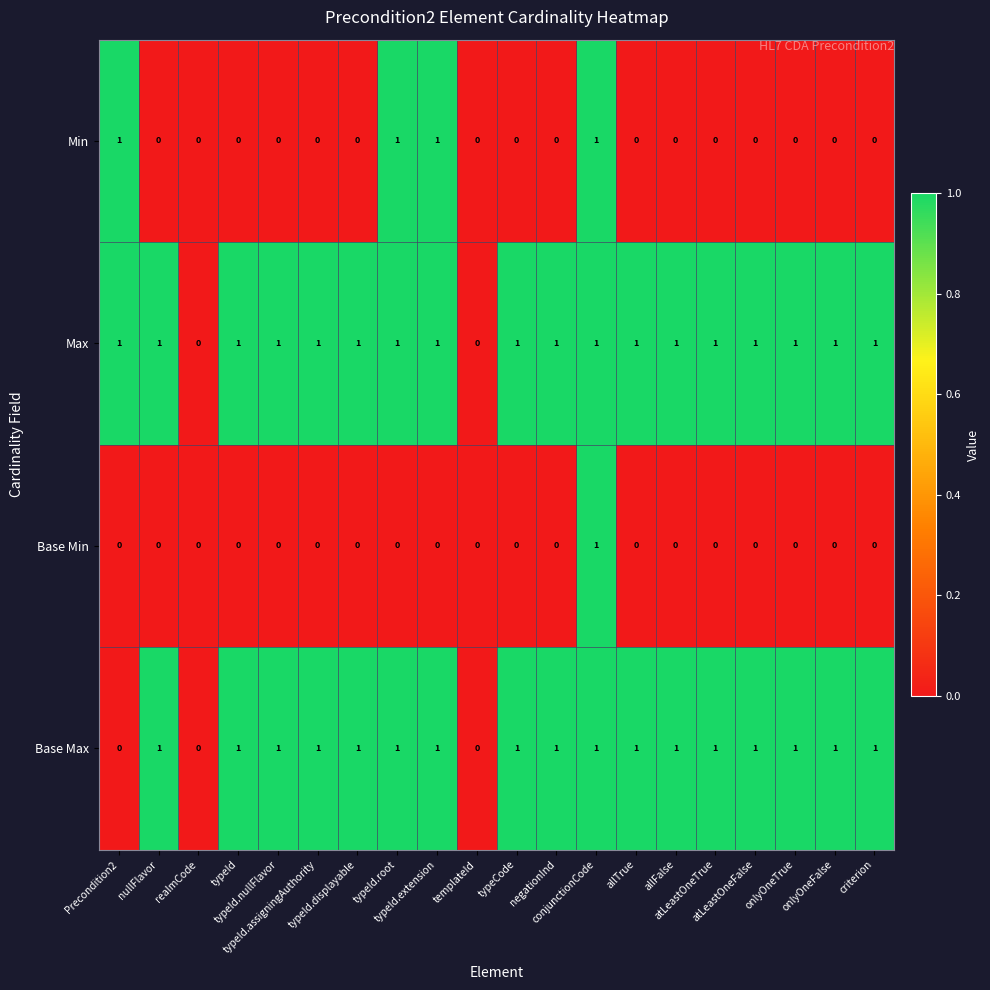

Which series has the largest total across all categories?

Max